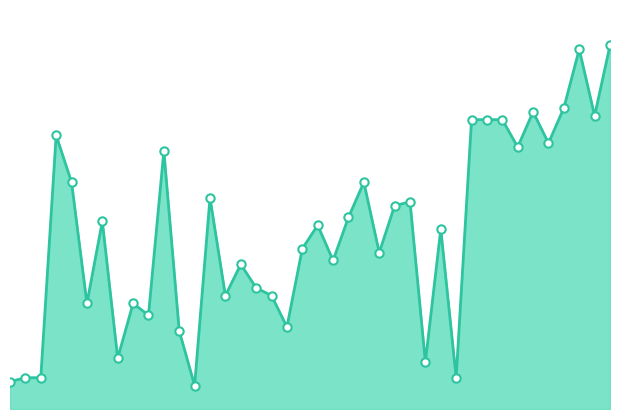

Is this an area chart (filled region under the line)?

Yes